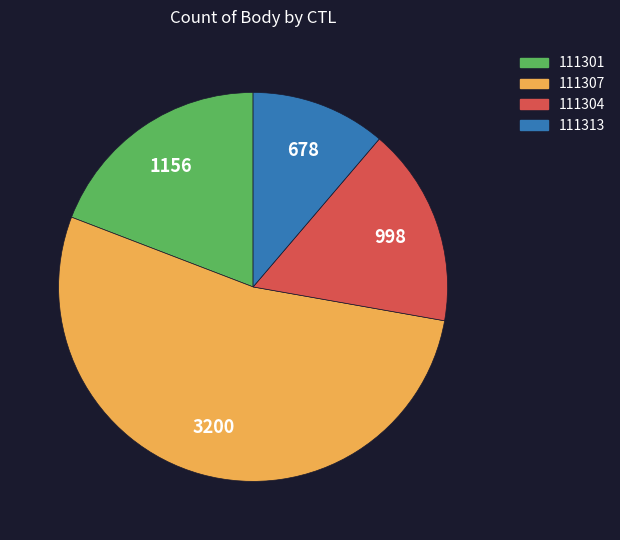

Is it true that 111301 is 19% of the pie?

True